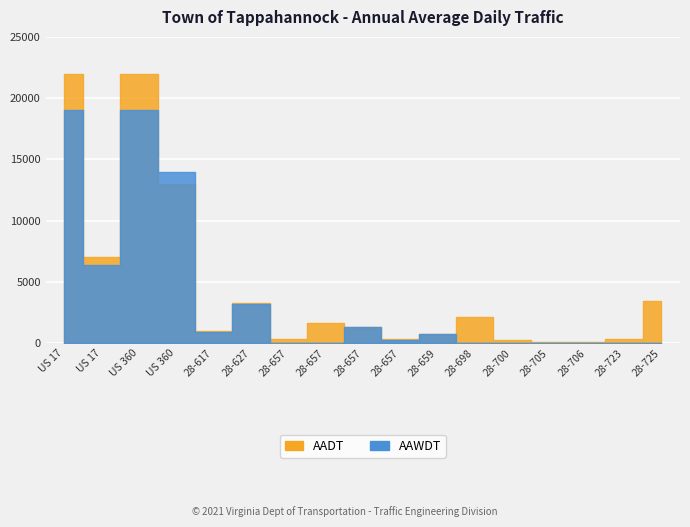

Count the number of categories in the chart.

17